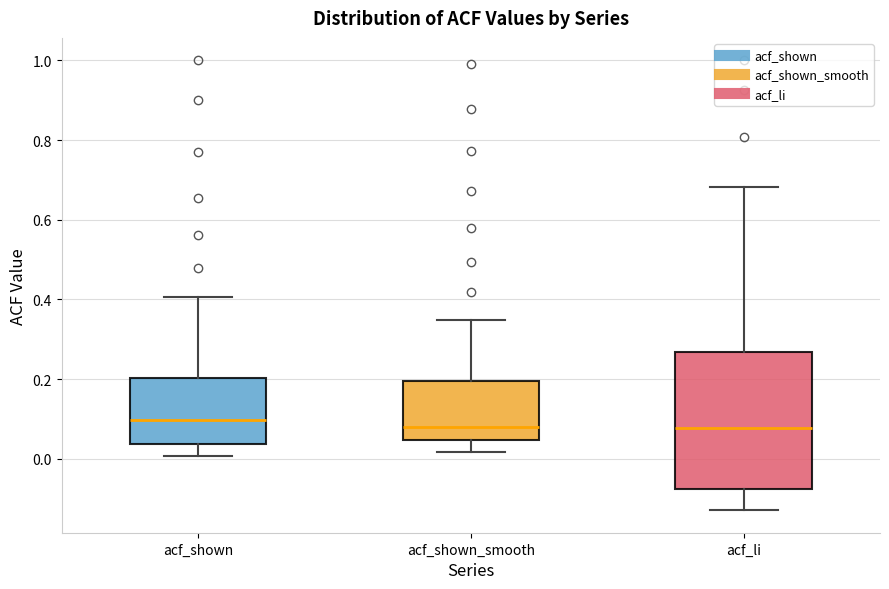

Where does the median line of the box for acf_shown_smooth sit on the y-axis? The values are not printed on the chart, so give them approximately, as read against the axis.

0.08